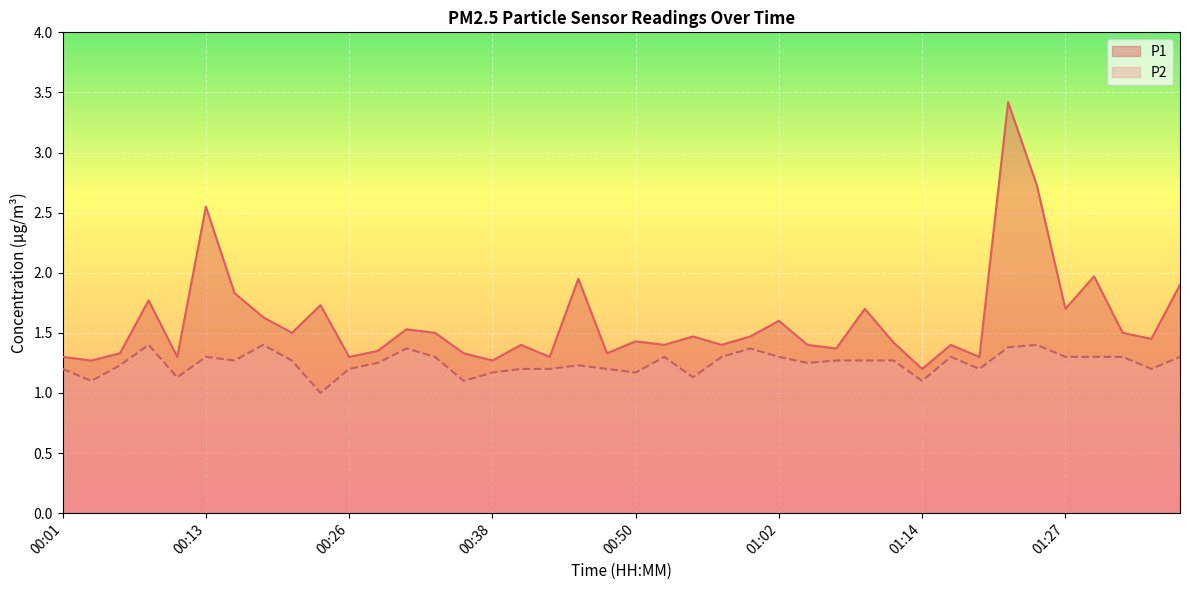

The P2 series shows 1.2 at 00:48. True or false?

True